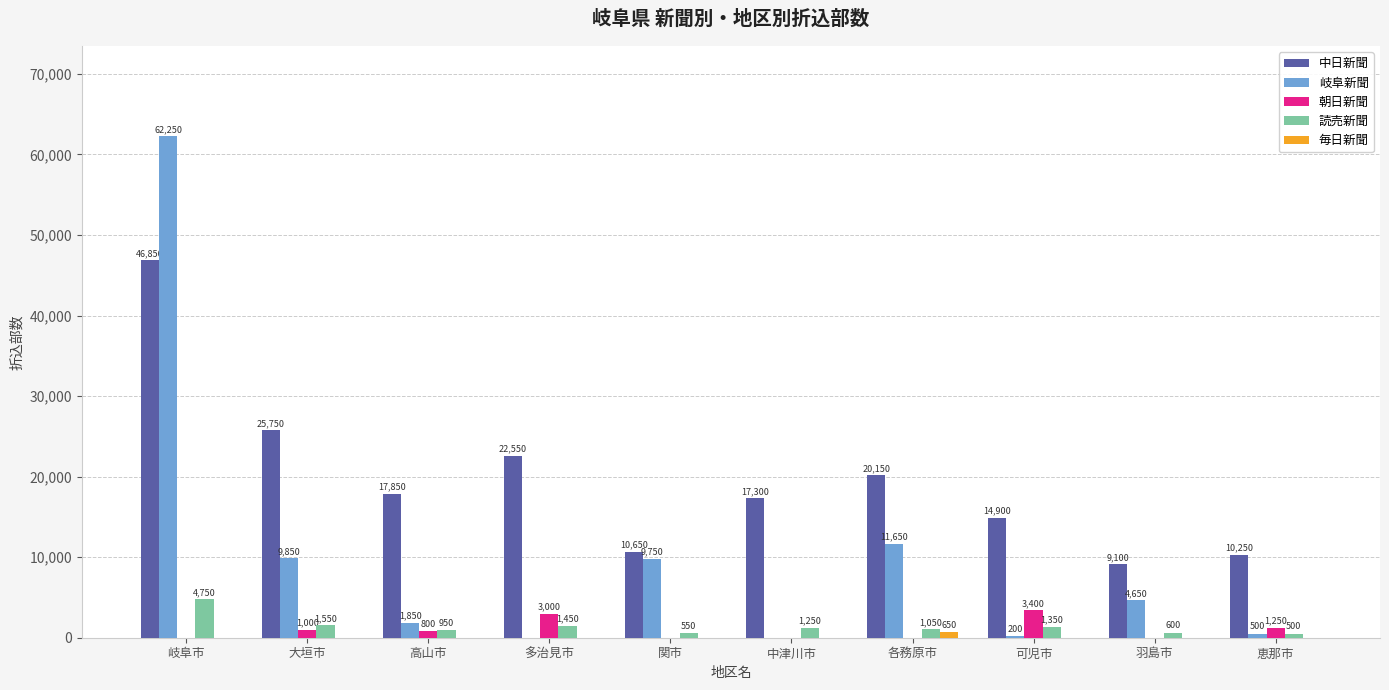

Does the chart contain stacked bars?

No